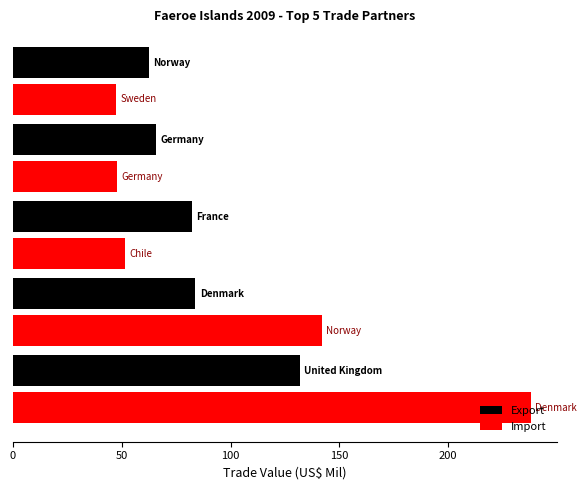

Which series has the widest spread of values?

Import